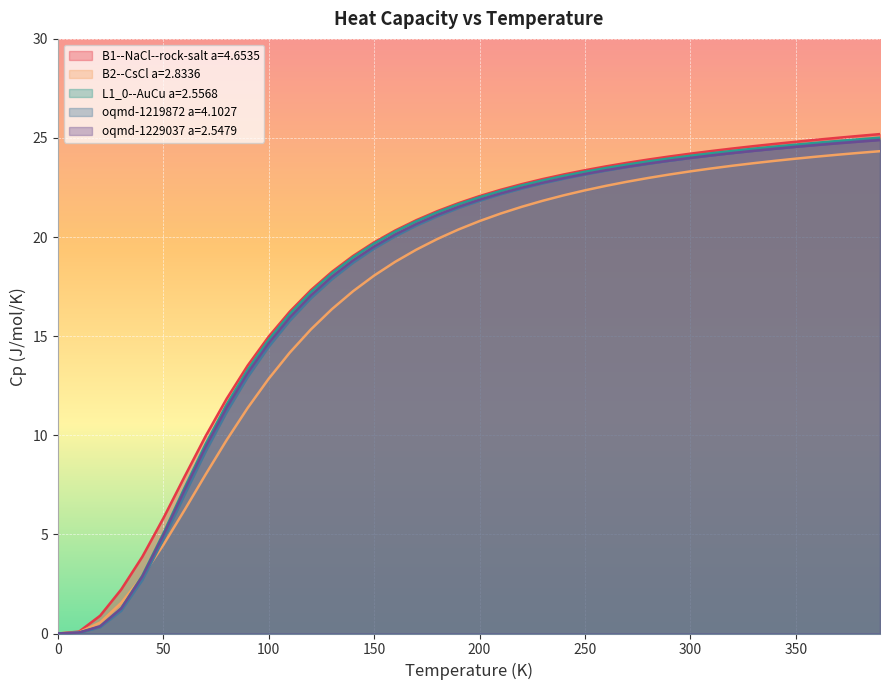

True or false: oqmd-1219872 a=4.1027 and L1_0--AuCu a=2.5568 cross at least once.

False